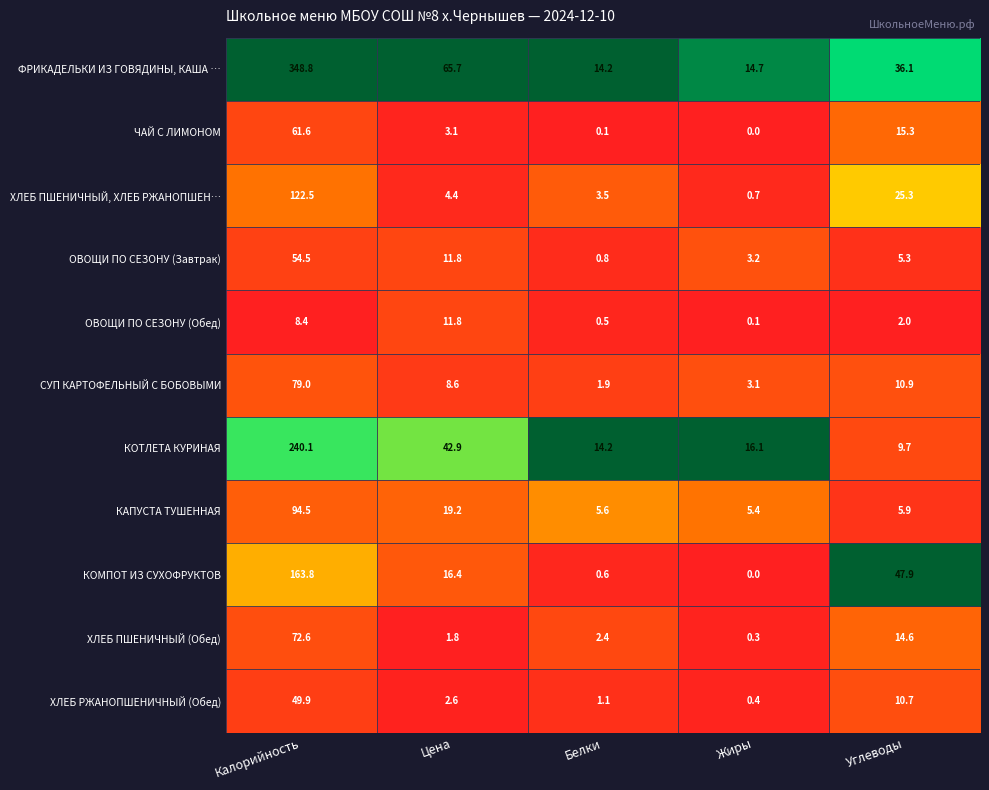

Where does the ОВОЩИ ПО СЕЗОНУ (Обед) series first go above 2?

Калорийность